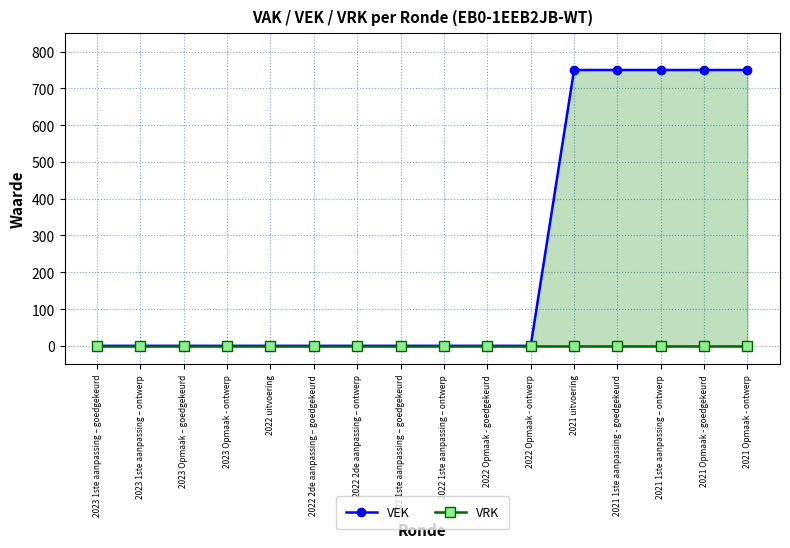

True or false: VRK and VEK cross at least once.

False